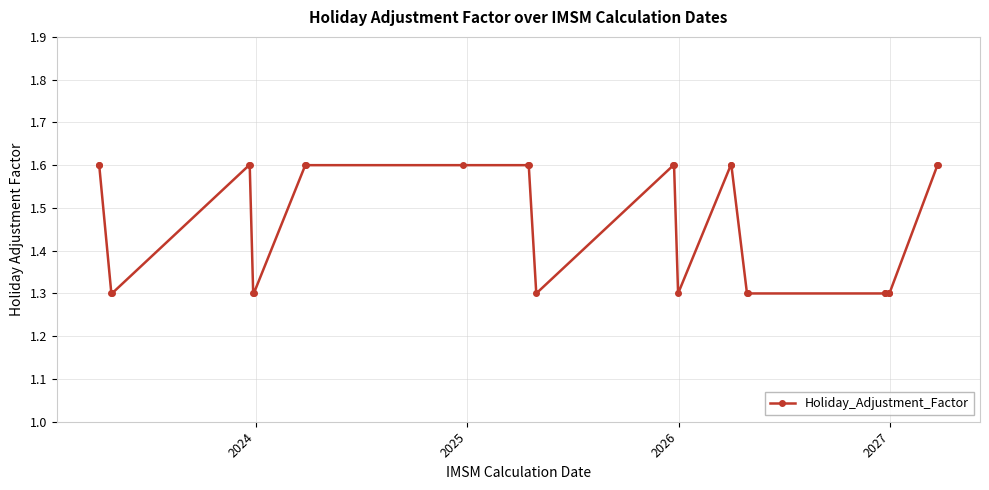

Reading left to right, list all the values displayed in this chart.

1.6	1.6	1.3	1.3	1.6	1.6	1.3	1.3	1.6	1.6	1.6	1.6	1.6	1.3	1.6	1.6	1.3	1.6	1.6	1.3	1.3	1.3	1.3	1.3	1.3	1.6	1.6